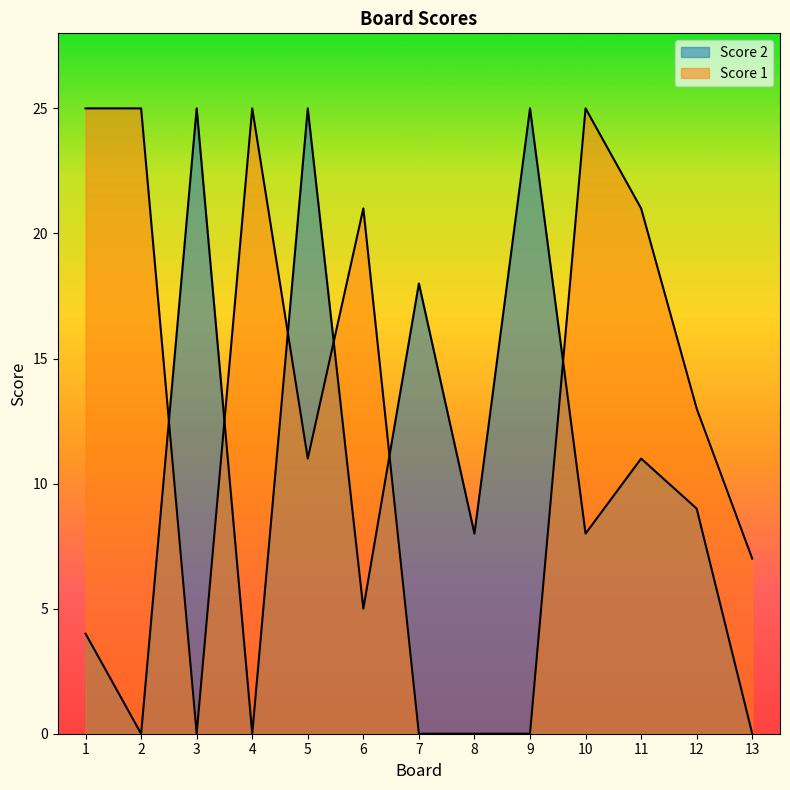

What is the spread (max minus min) of values at 11?

10